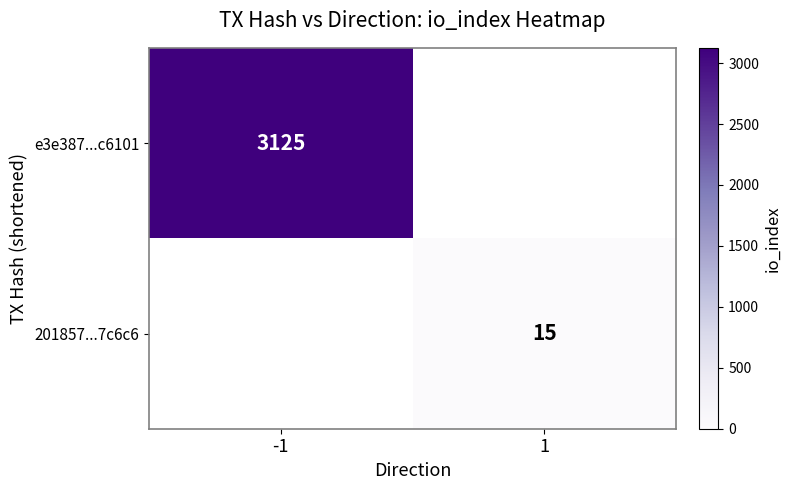

What is the smallest value displayed?

15.0